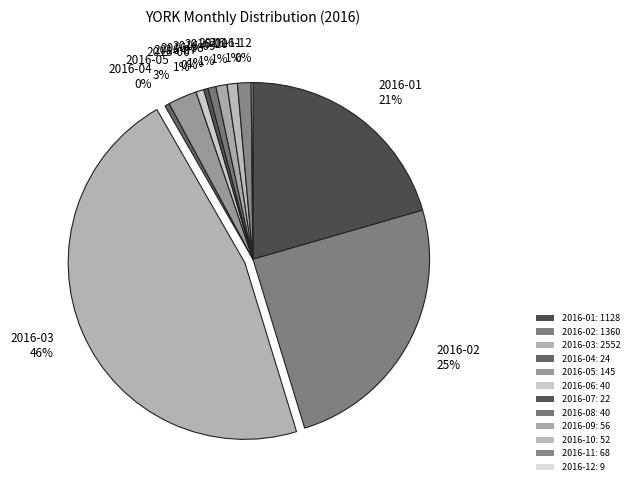

To the nearest percent, what is the average slice percentage?

8%